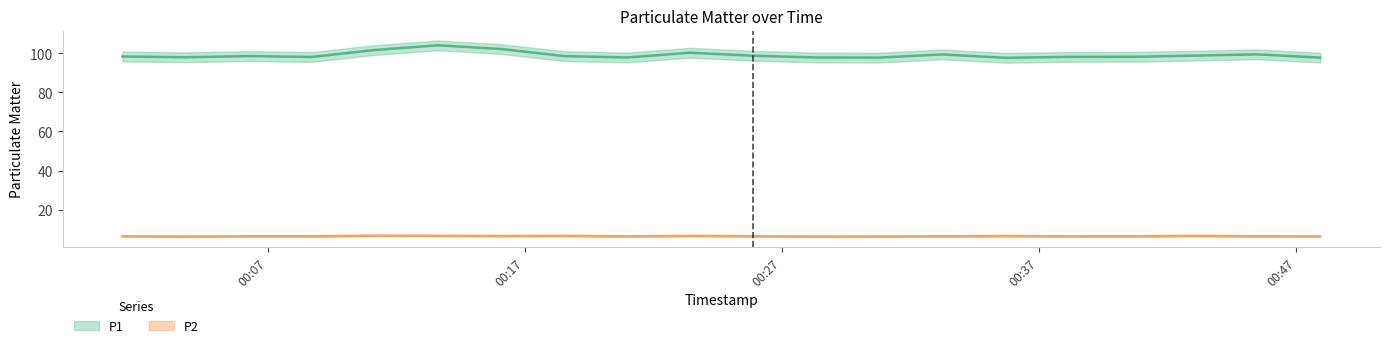

What is the approximate value of P2 at 2023-04-24T00:18:32?

6.6